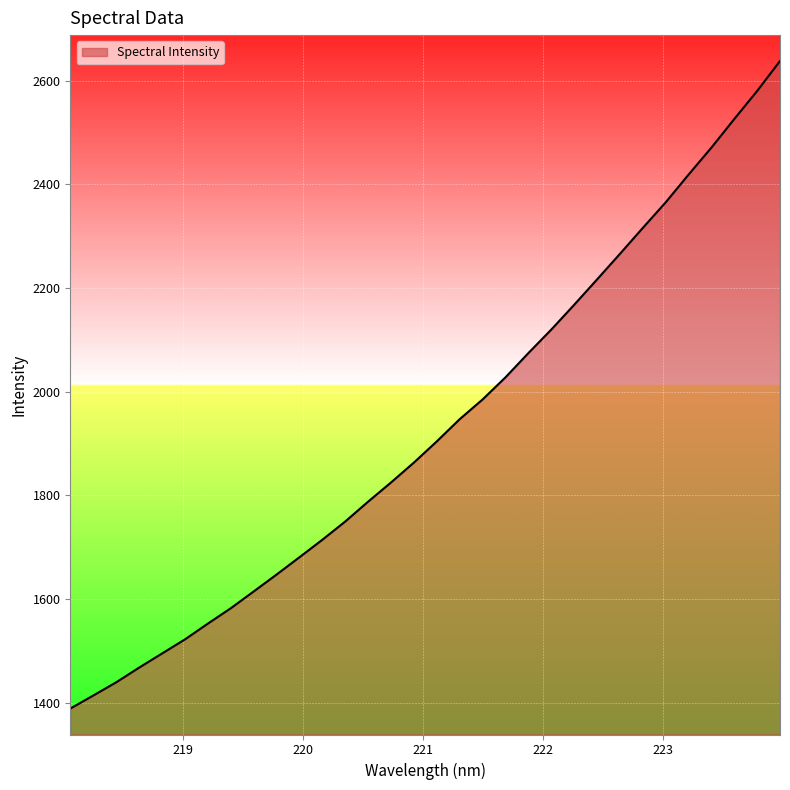

What is the minimum value shown in the chart?

1388.3